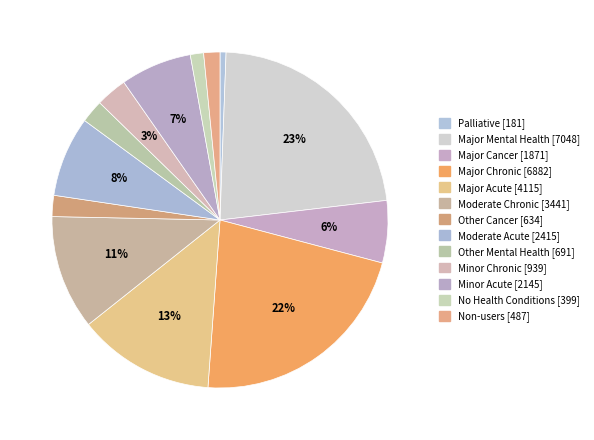

To the nearest percent, what is the average slice percentage?

8%